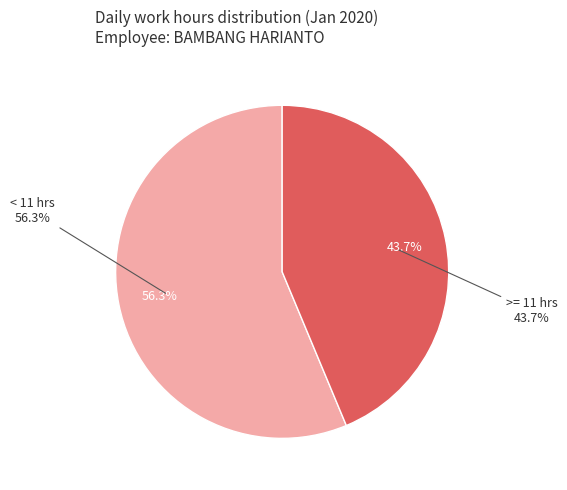

The 8-Wed slice represents 1% of the pie. True or false?

False